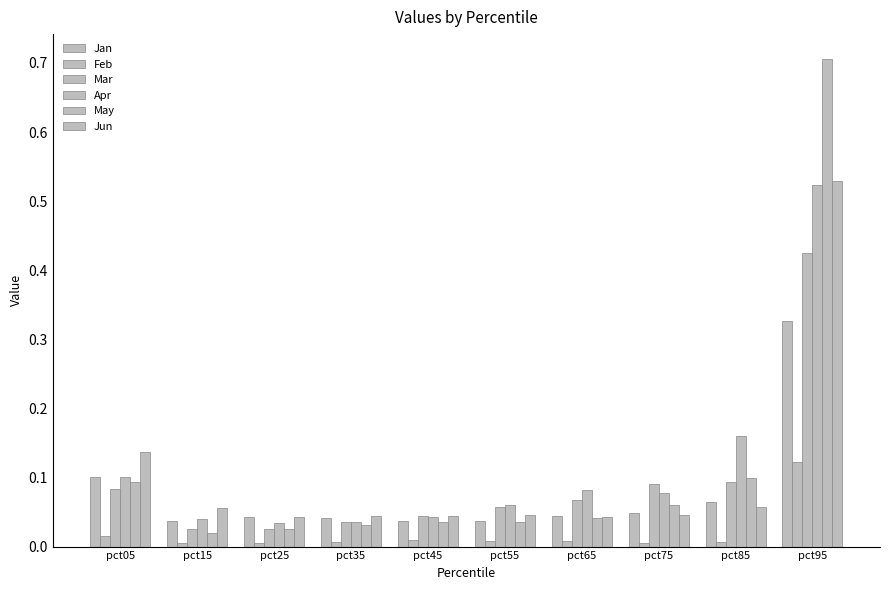

How many data points does each series have?

10